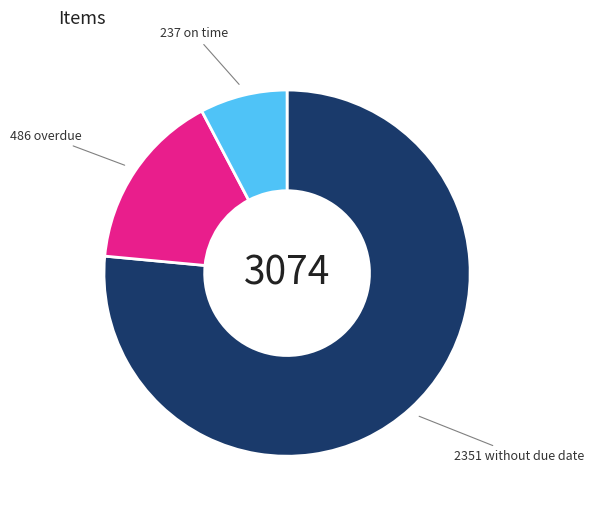

Which slice is the largest?

2351 without due date